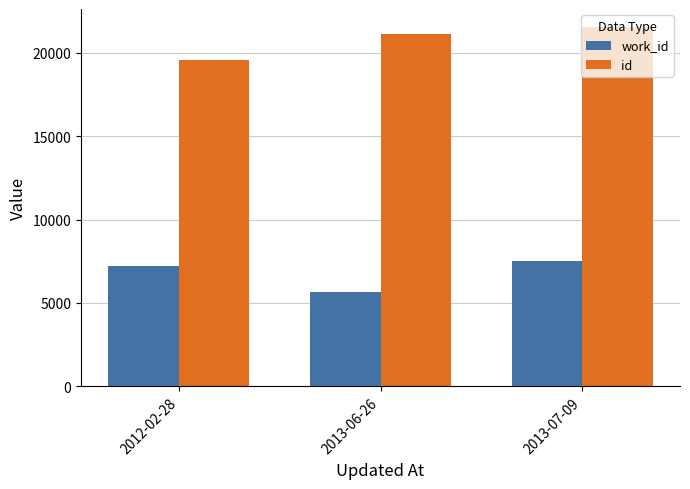

At how many categories does at least one series exceed 7422?

3